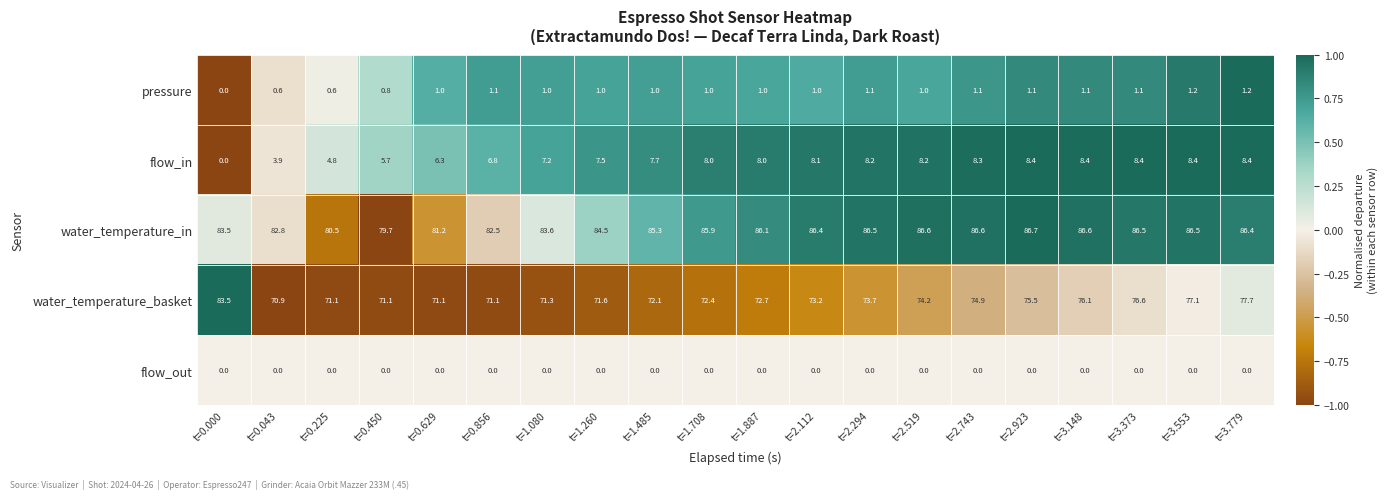

What is the difference between the highest and lowest values at t=2.112?

86.4